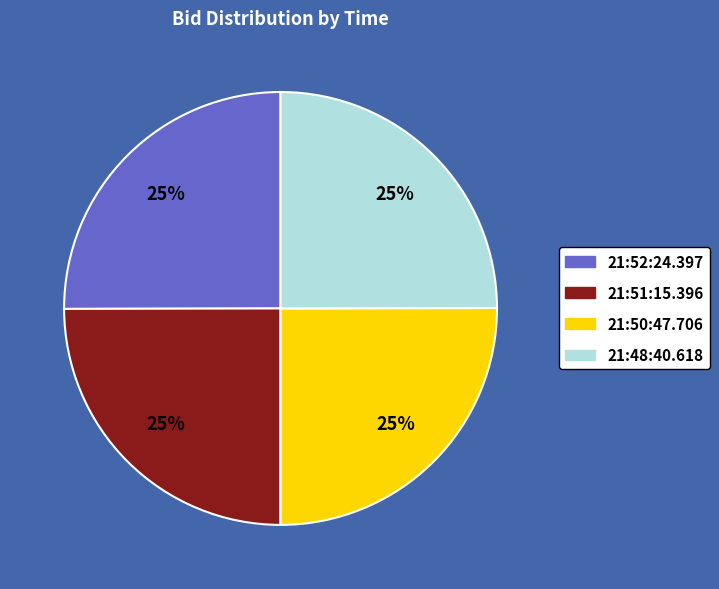

To the nearest percent, what portion does 21:50:47.706 represent?

25%